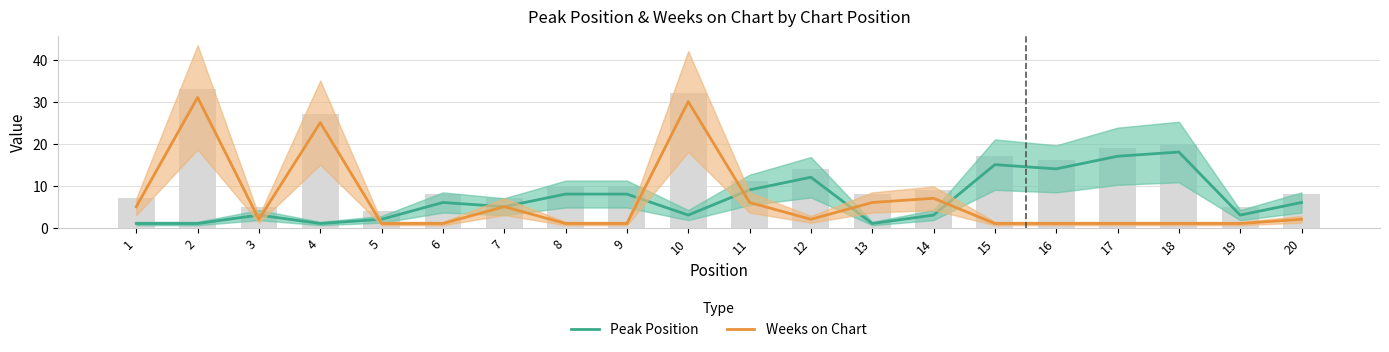

Rank the series by their maximum value, from lowest to highest.

Peak Position, Weeks on Chart